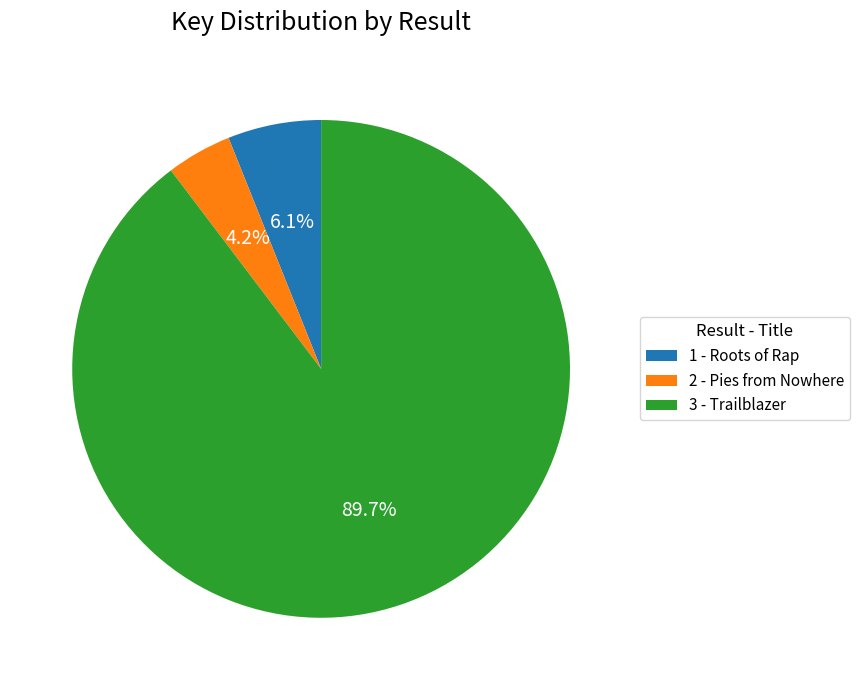

What portion of the pie excludes 3 - Trailblazer?

10.3%